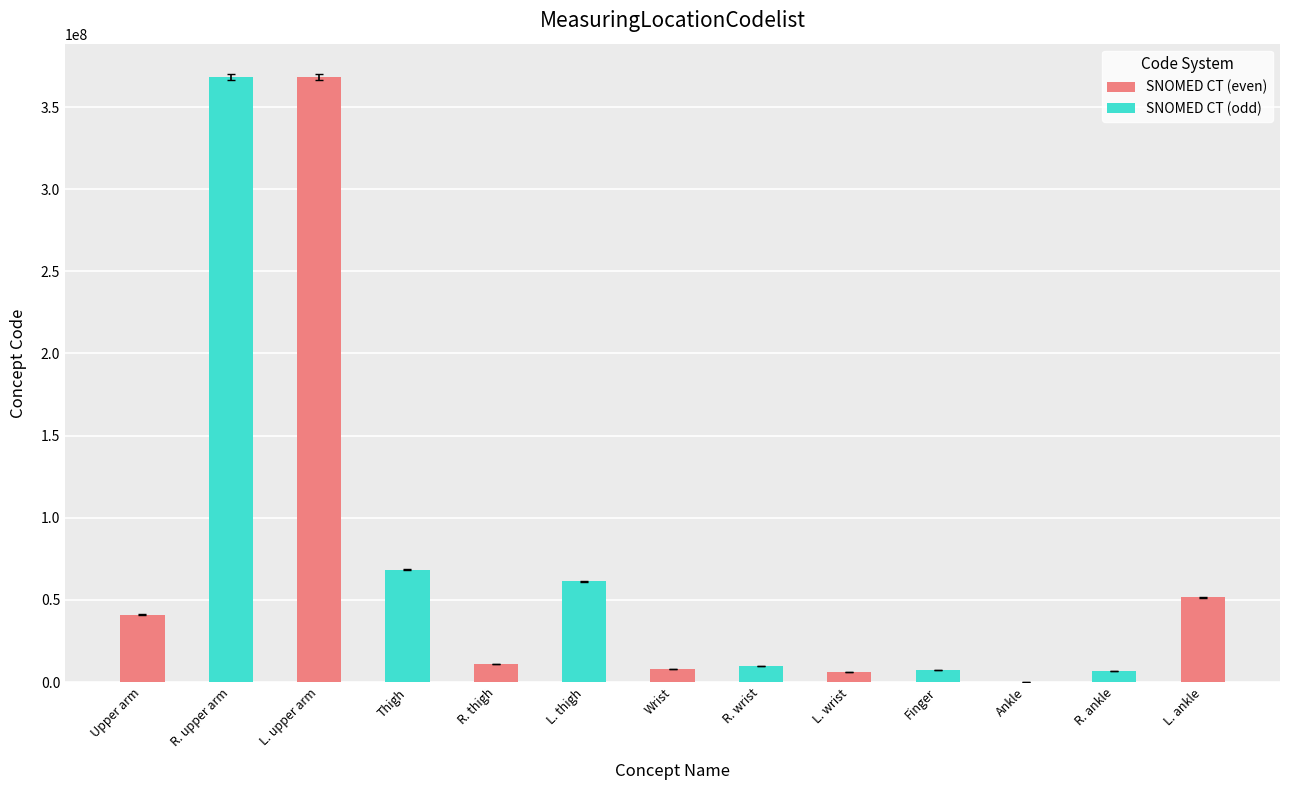

What is the greatest value displayed?

366367958.0